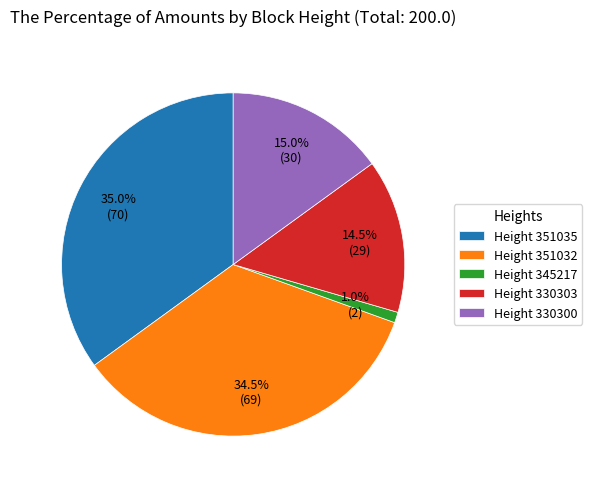

Does Height 351035 represent more than half of the total?

No